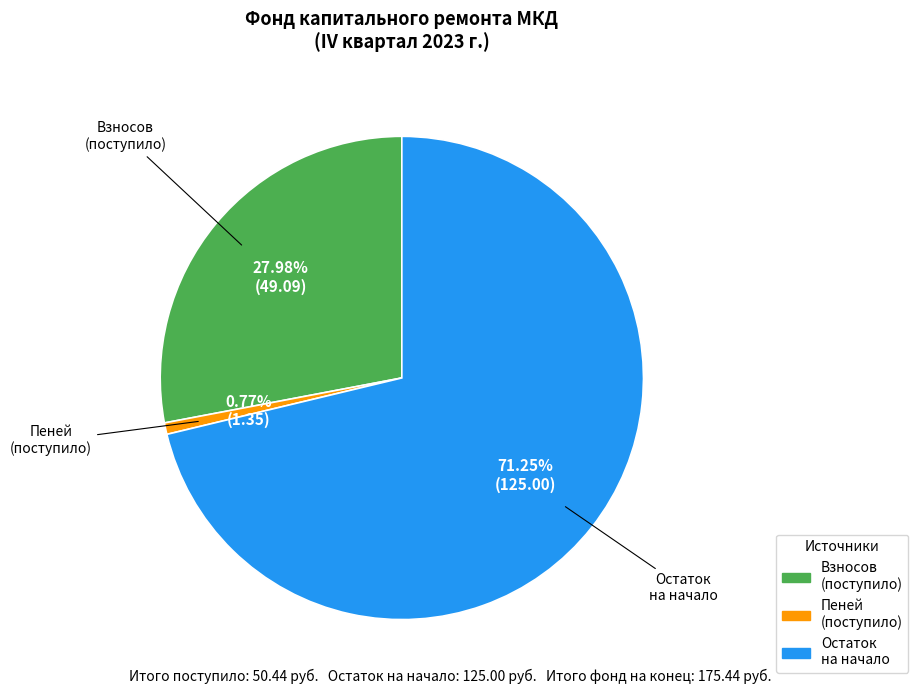

Is there a majority slice in this chart?

Yes